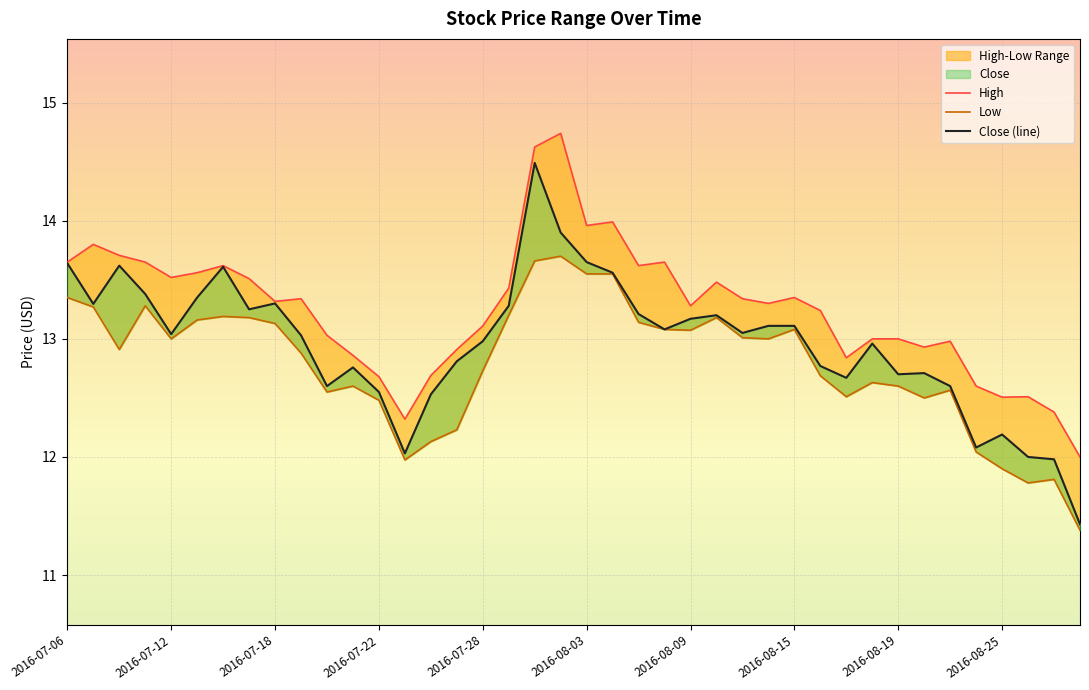

How many interior local valleys does the High series have?

10